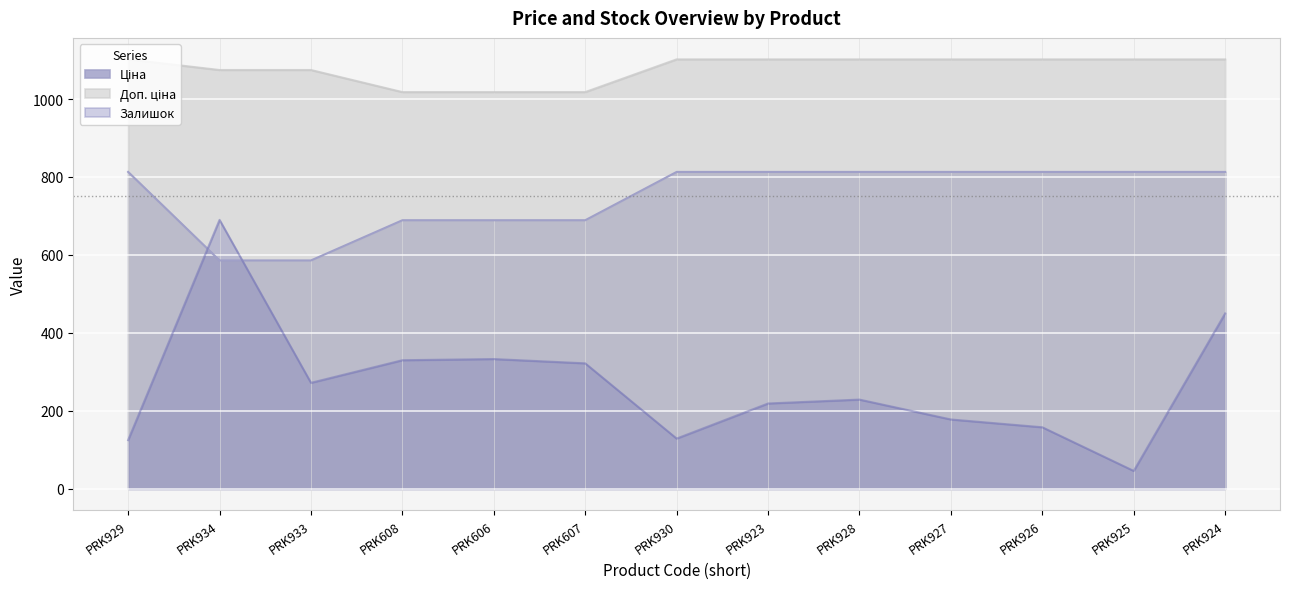

Does the chart display data point markers on the line(s)?

No